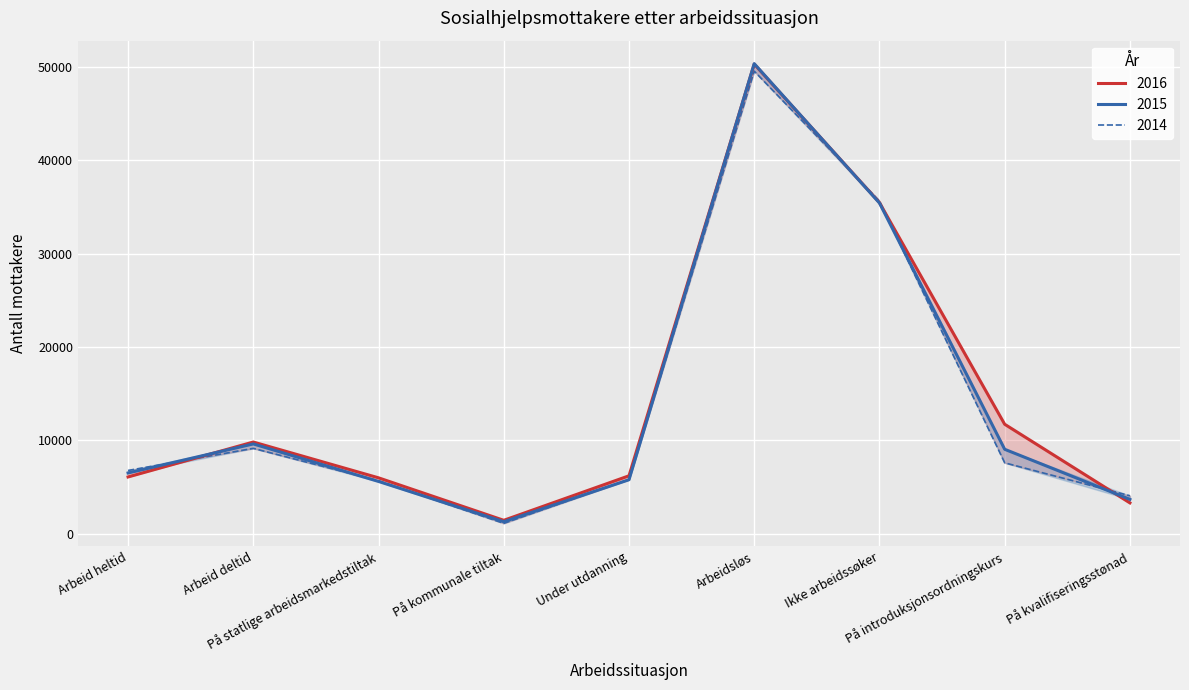

In 2015, how many points are higher than both neighbors (excluding endpoints)?

2